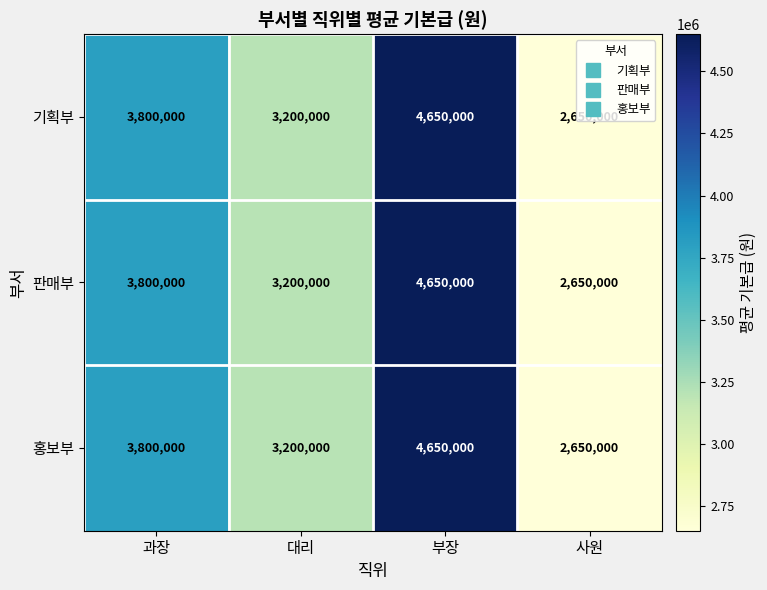

Is it true that 홍보부 equals 3800000 at 과장?

True